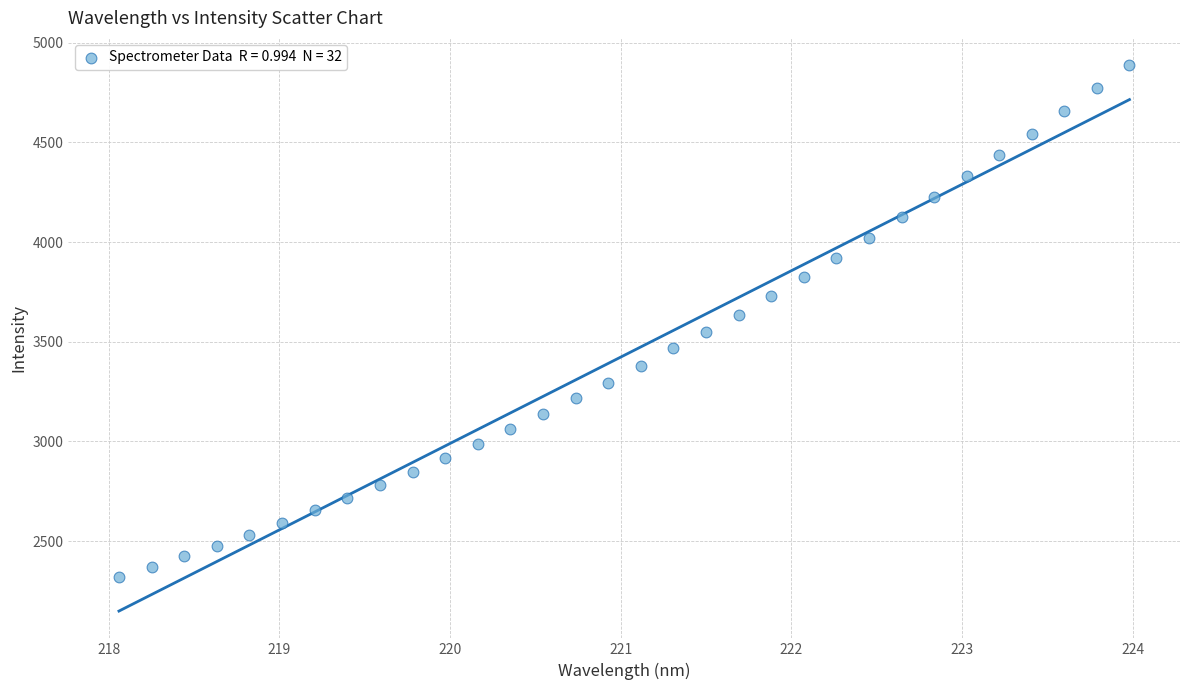

What is the range of Y values (max minus min)?

2568.1